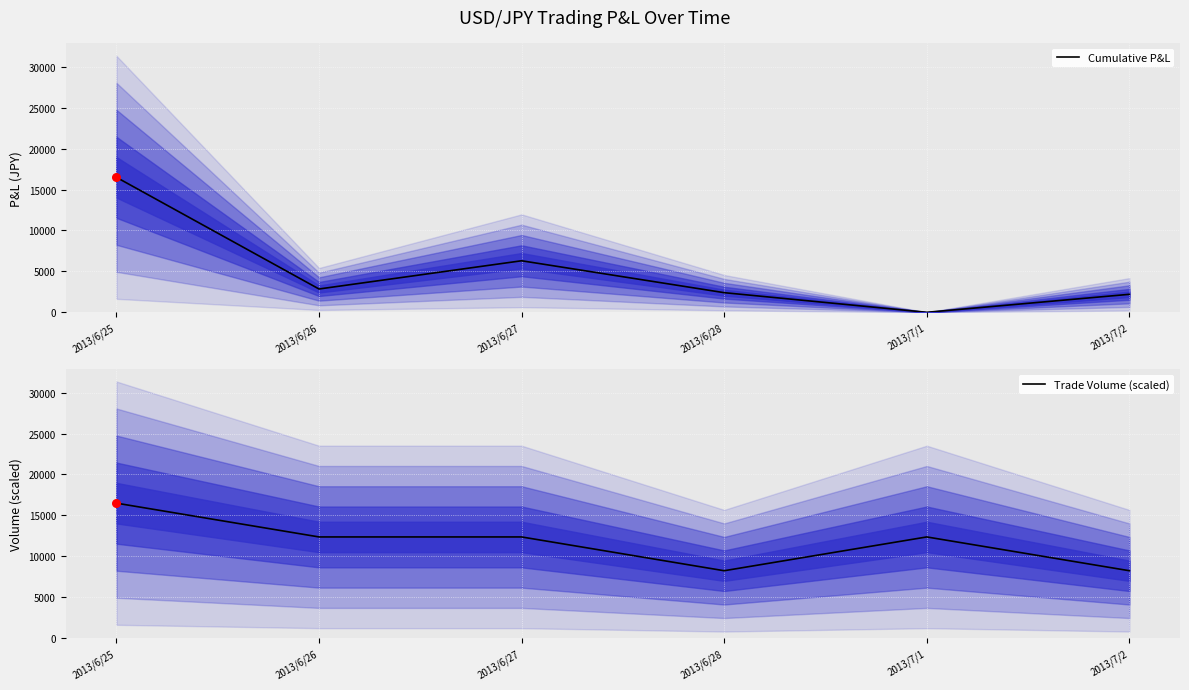

What is the total value across all series at 2013/7/2?

10450